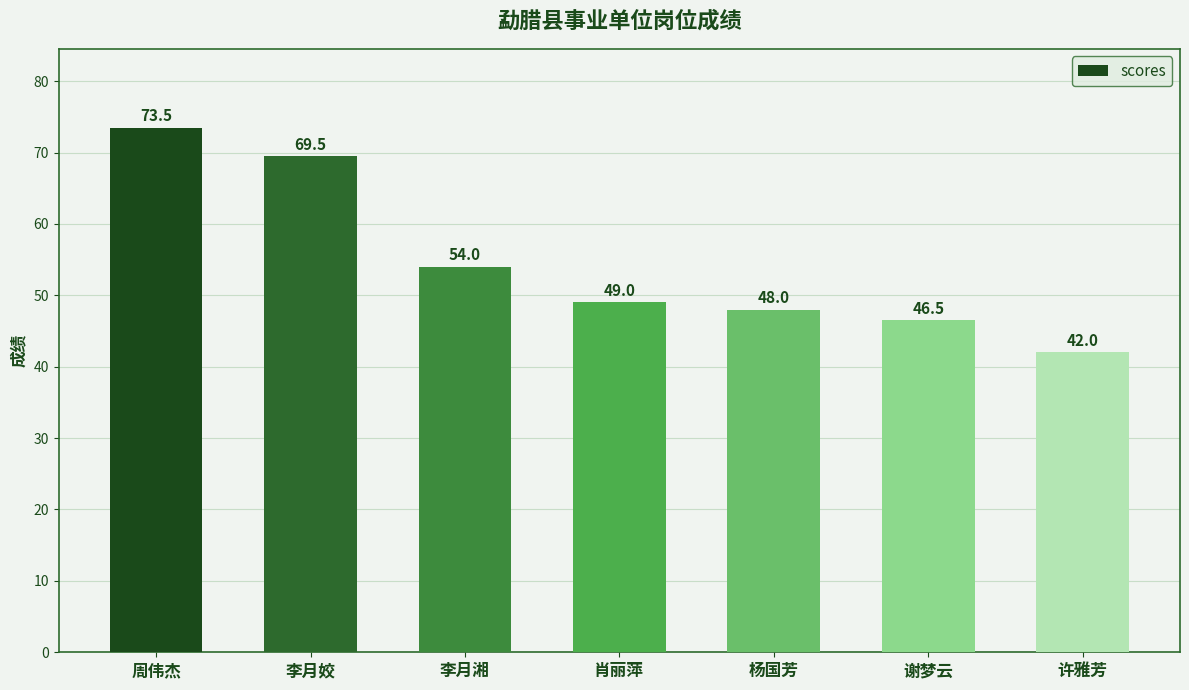

Does the chart contain any negative values?

No